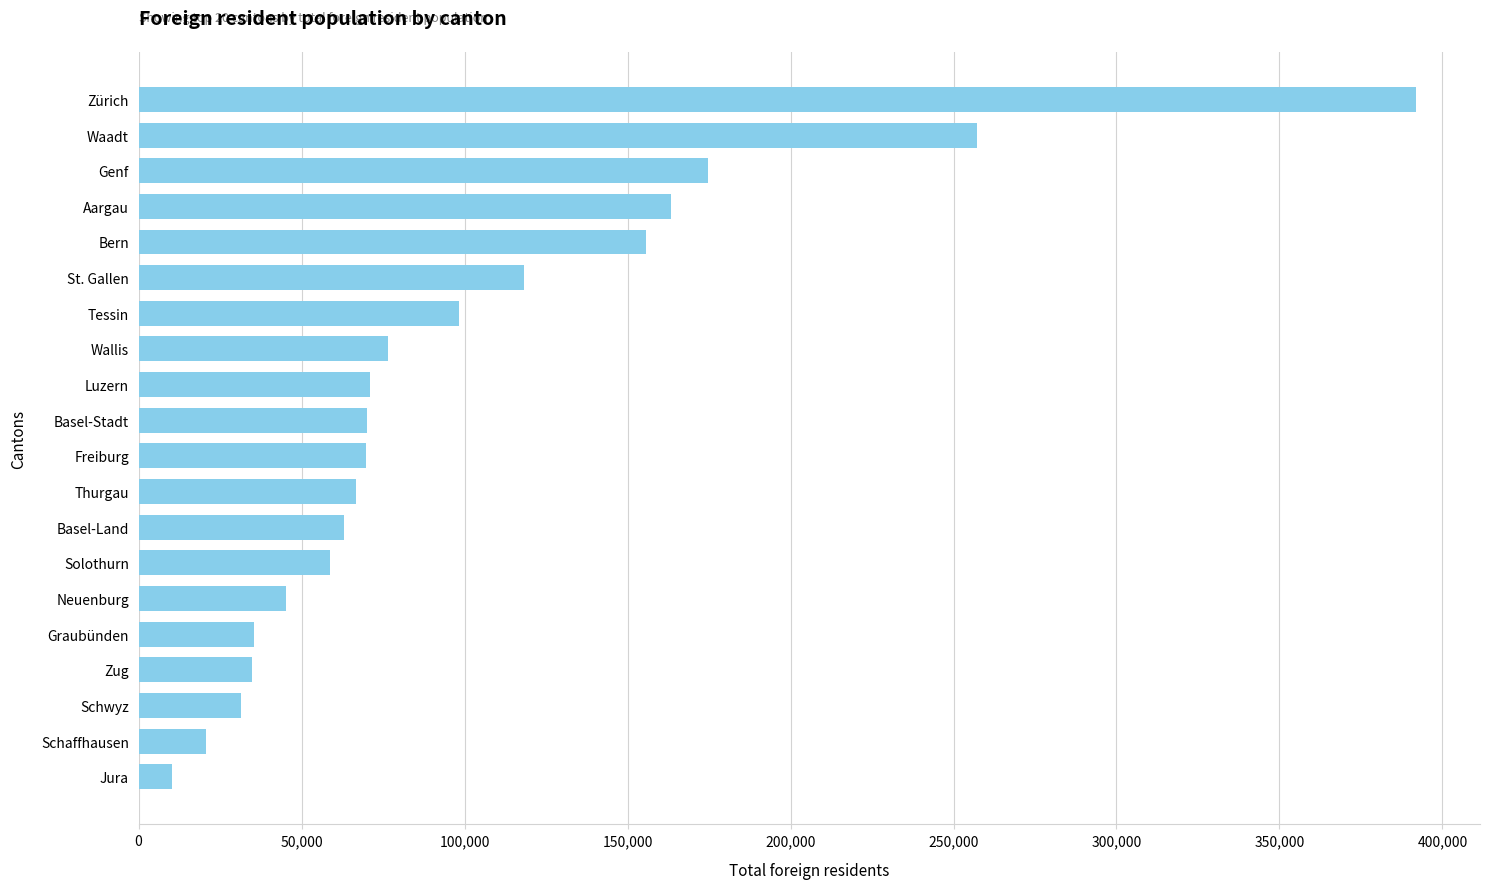

Between Tessin and Luzern, which is larger?

Tessin